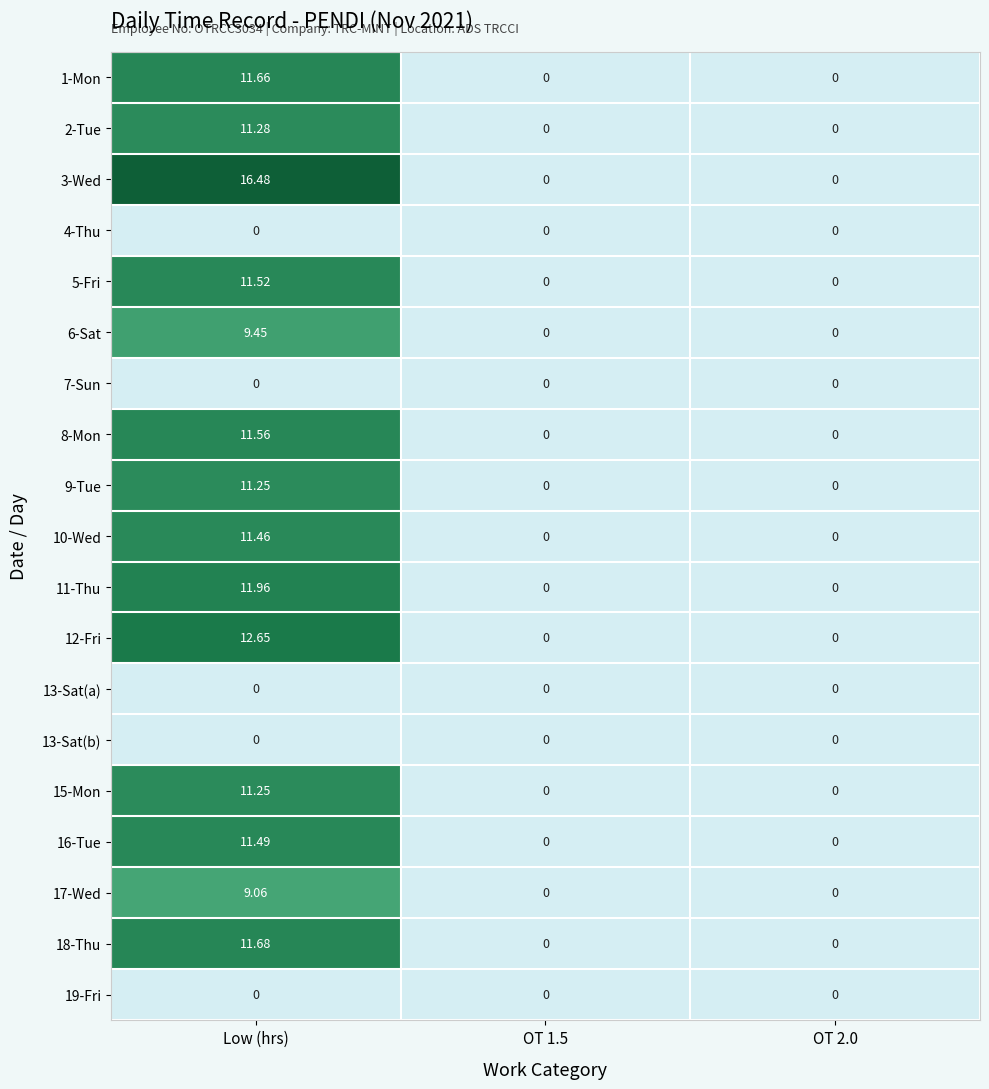

Is the value of 18-Thu at Low (hrs) greater than the value of 15-Mon at OT 2.0?

Yes